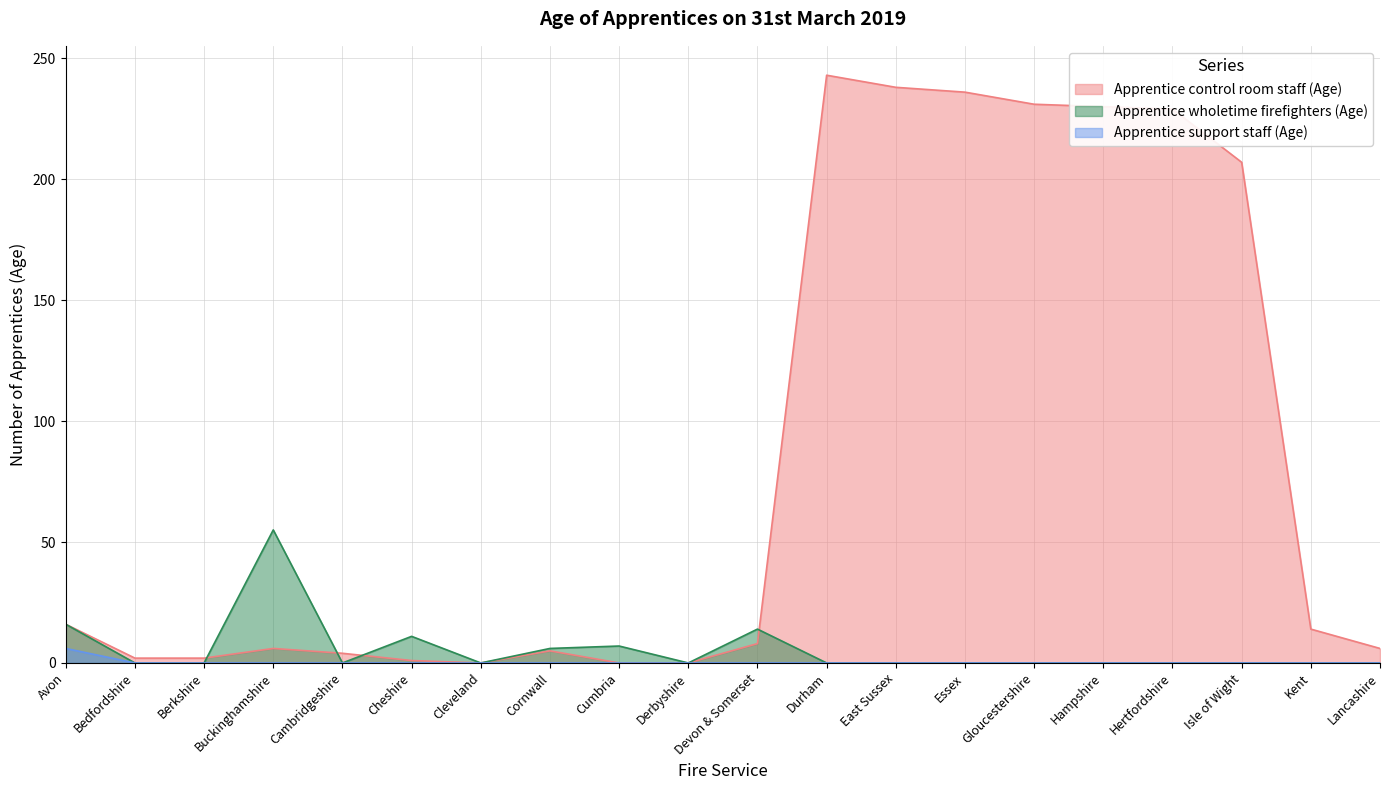

True or false: Apprentice support staff (Age) and Apprentice control room staff (Age) cross at least once.

False